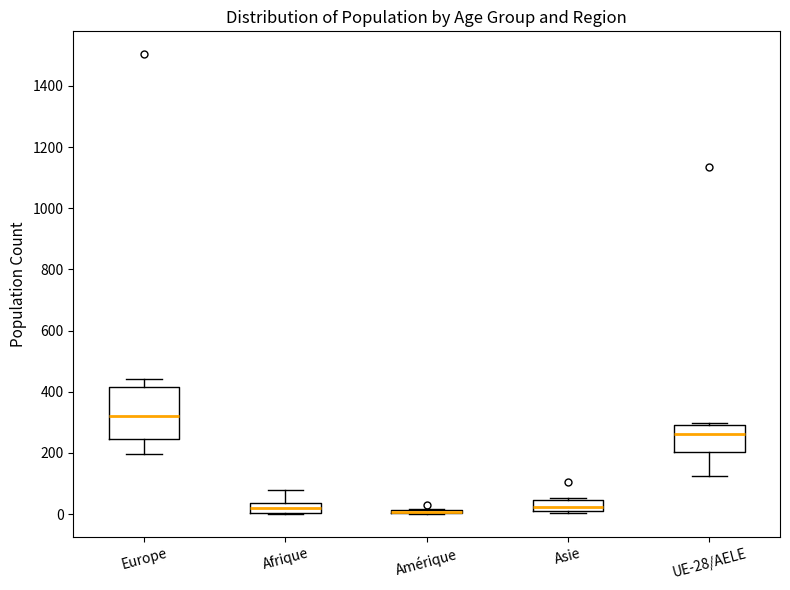

Reading left to right, transcribe this box plot: for each box, give where its median line is, the range the box spans, and where its two whiskers end, as read against the y-axis. The values are not printed on the chart, so give them approximately, as read against the axis.

Europe: median 320, box 240 to 420, whiskers 200 to 440
Afrique: median 20, box 0 to 40, whiskers 0 to 80
Amérique: box collapsed to a line at 0, whiskers 0 to 20
Asie: median 20, box 0 to 40, whiskers 0 (just below the box's lower edge) to 60
UE-28/AELE: median 260, box 200 to 300, whiskers 120 to 300